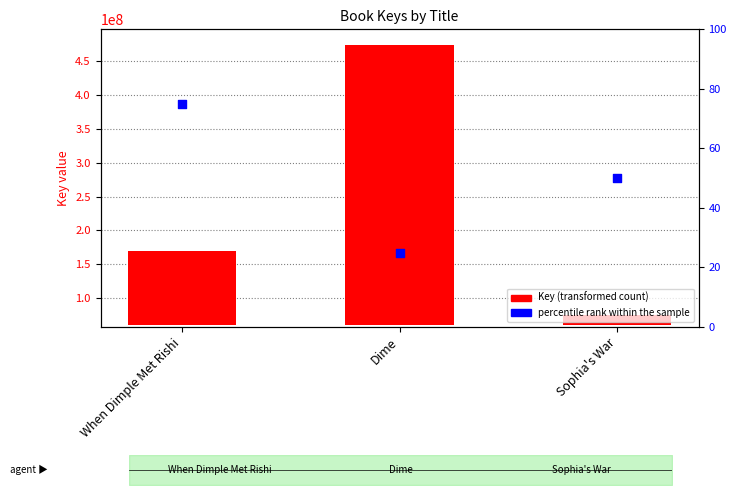

Which series reaches the maximum Y coordinate?

Key (transformed count)